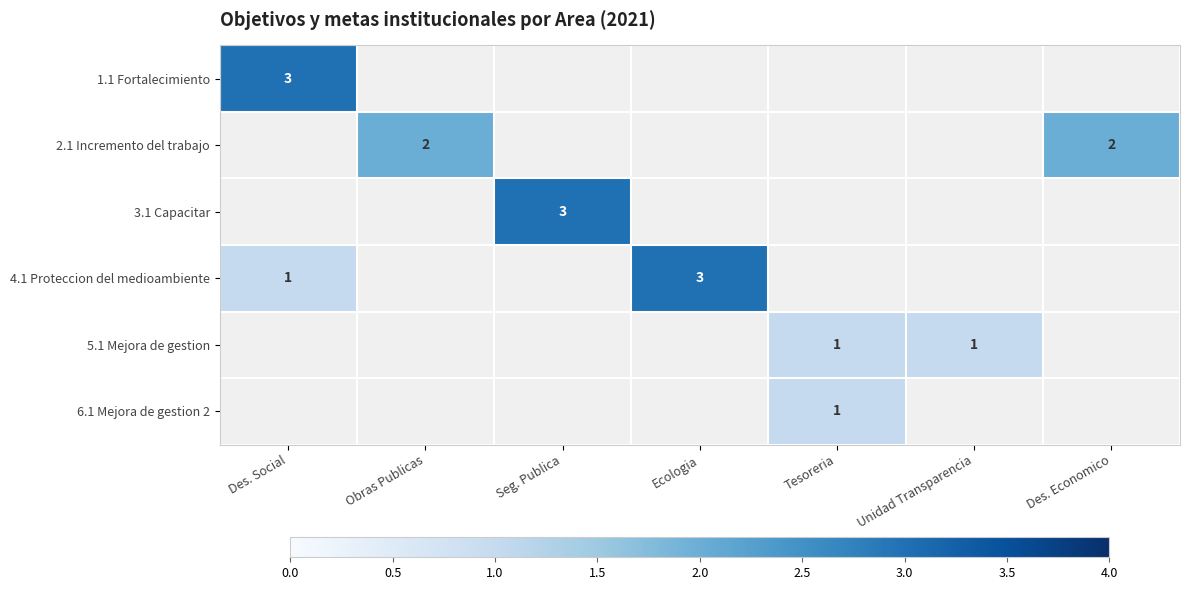

Where is 4.1 Proteccion del medioambiente nearest to the value 2?

Des. Social